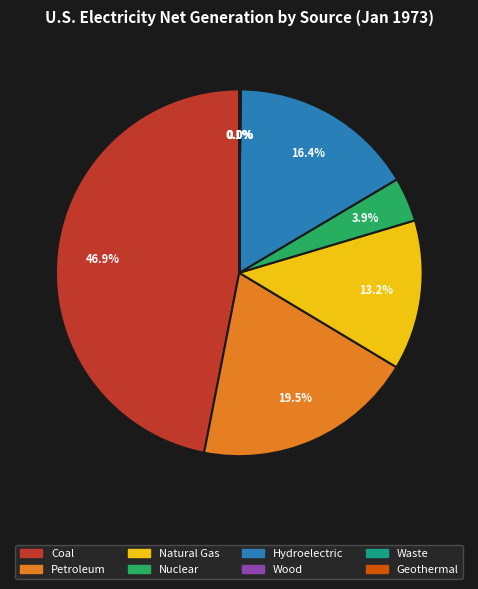

To the nearest percent, what portion does Natural Gas represent?

13%